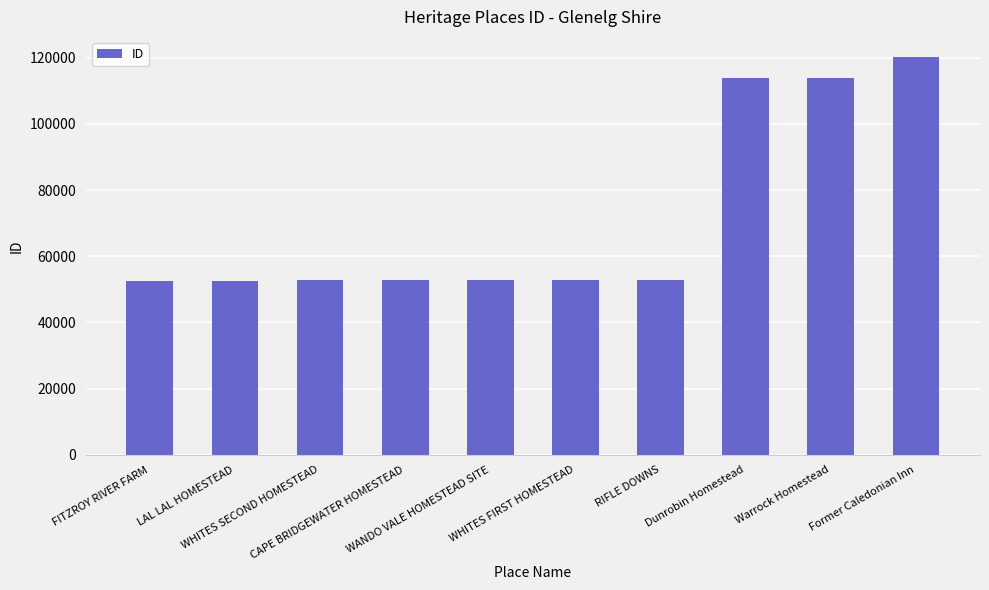

What is the maximum value shown in the chart?

120280